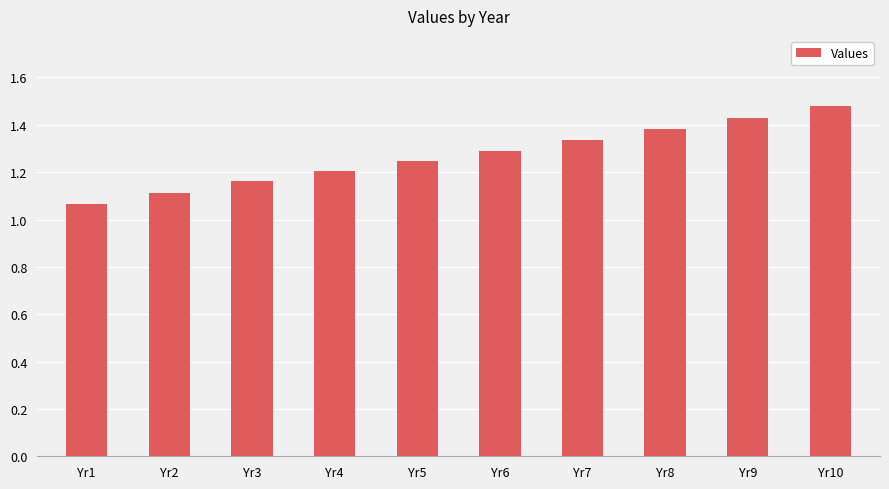

Where is the data nearest to the value 1?

Yr1